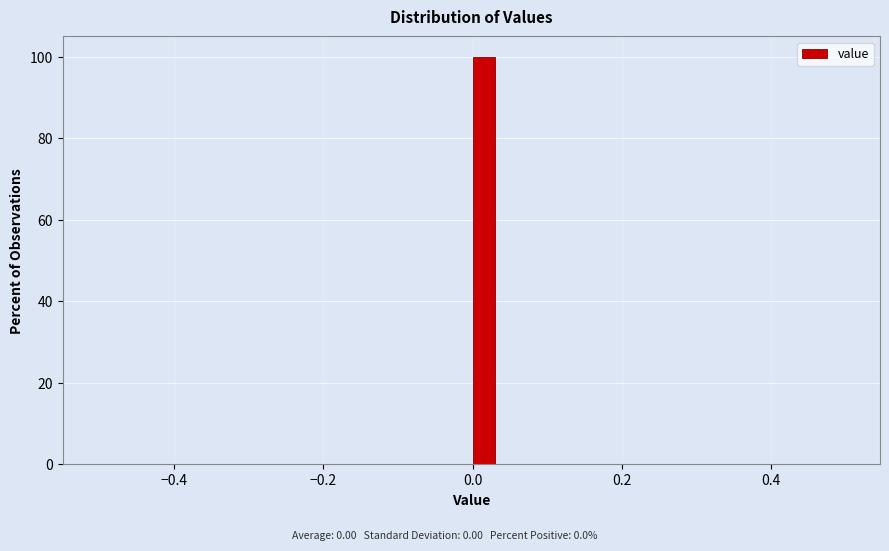

Read against the x-axis, roughly where is the centre of the tallest bar?

0.02